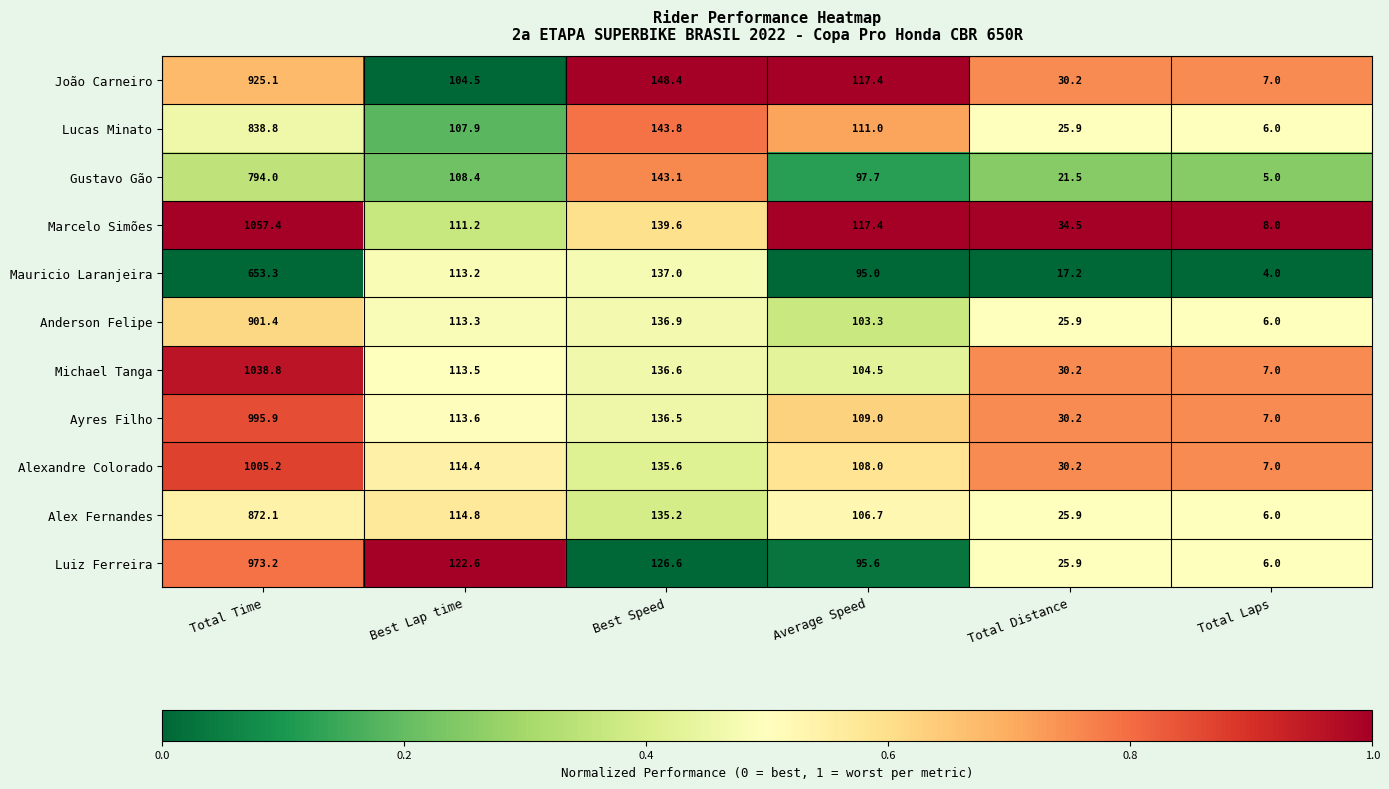

At which label does Ayres Filho first exceed 113?

Total Time